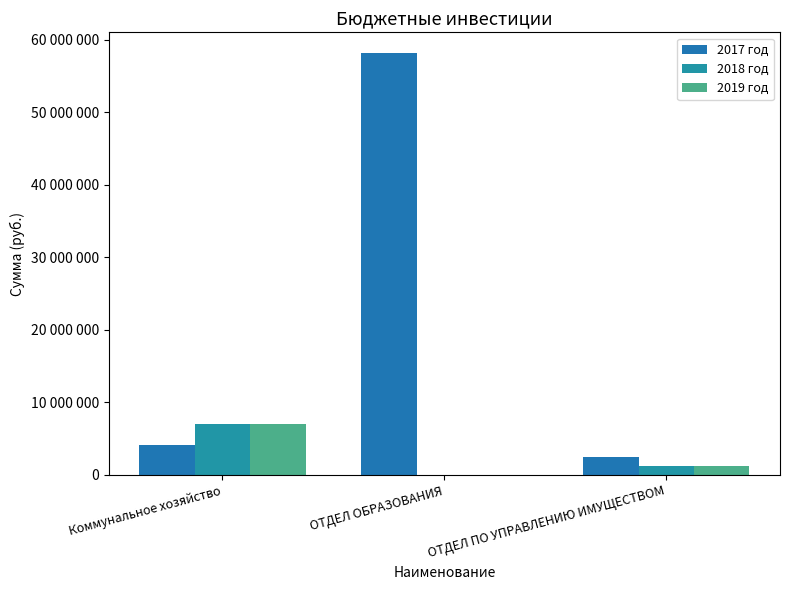

Does the chart contain stacked bars?

No